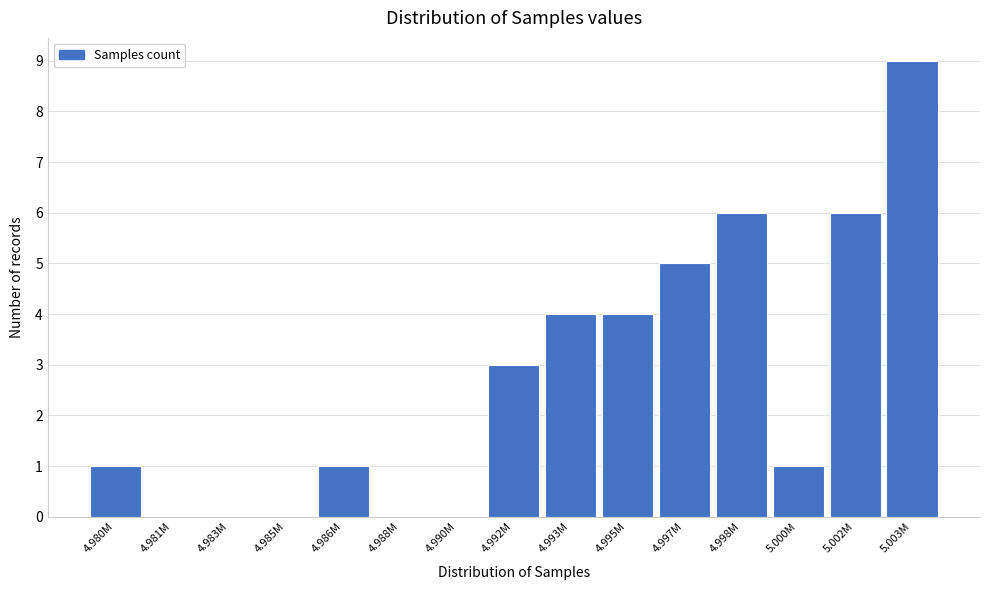

Reading right to left, extract all data points from this chart.

5.003M=9	5.002M=6	5.000M=1	4.998M=6	4.997M=5	4.995M=4	4.993M=4	4.992M=3	4.990M=0	4.988M=0	4.986M=1	4.985M=0	4.983M=0	4.981M=0	4.980M=1